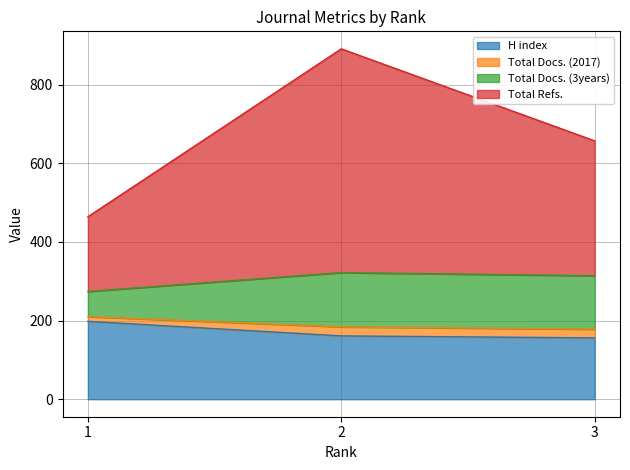

Where is Total Docs. (2017) nearest to the value 298?

3